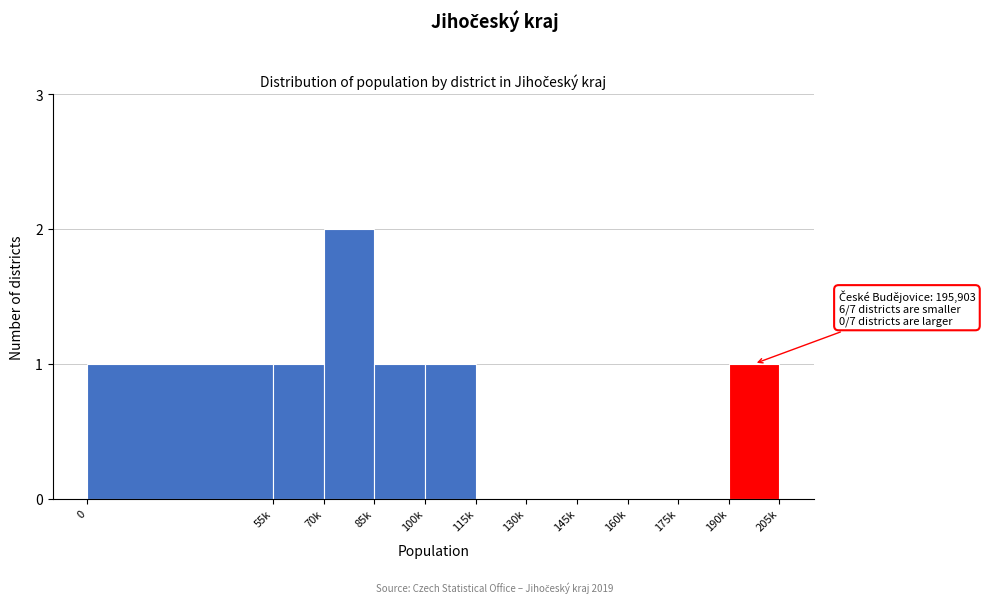

Reading left to right, what are all the values shown in this chart?

0=1	55k=1	70k=2	85k=1	100k=1	115k=0	130k=0	145k=0	160k=0	175k=0	190k=1